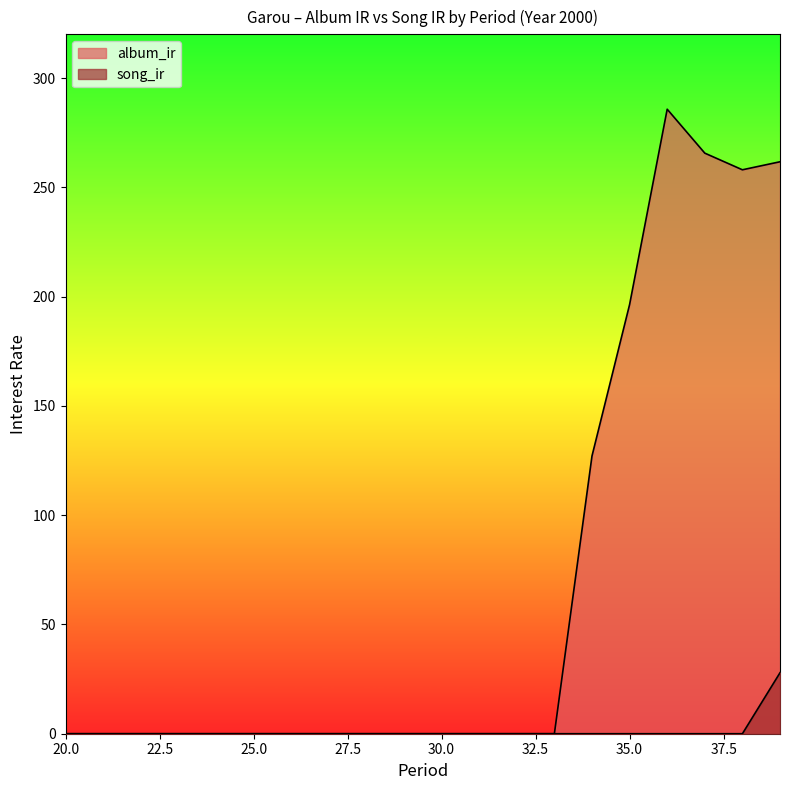

Does the chart display data point markers on the line(s)?

No